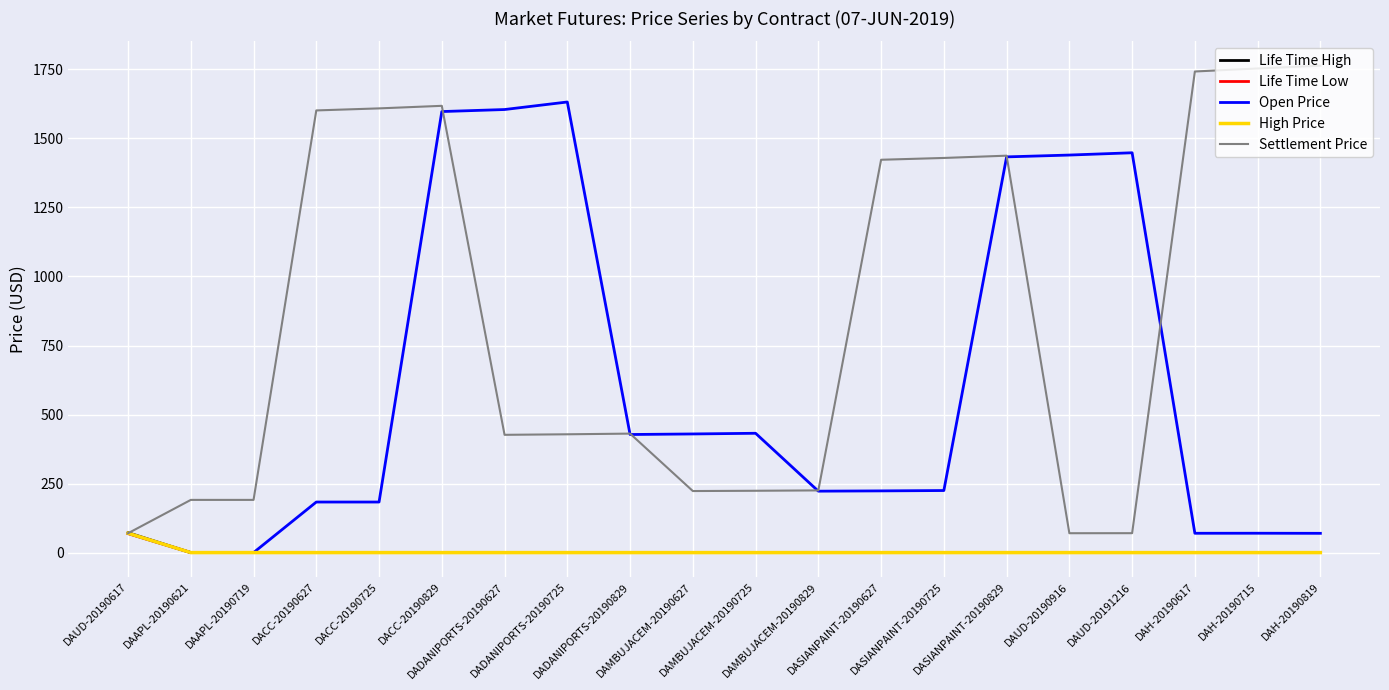

What is the highest value of the Life Time High series?

72.1